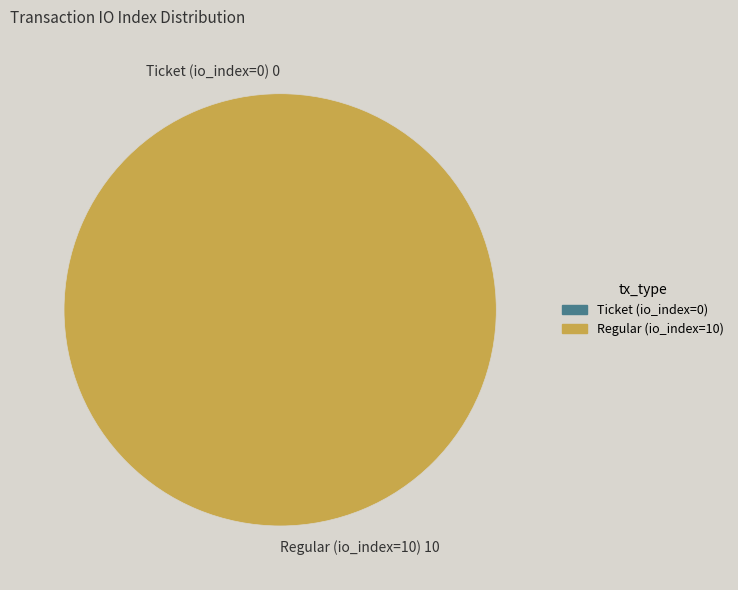

To the nearest percent, what is the combined percentage of Ticket (io_index=0) and Regular (io_index=10)?

100%